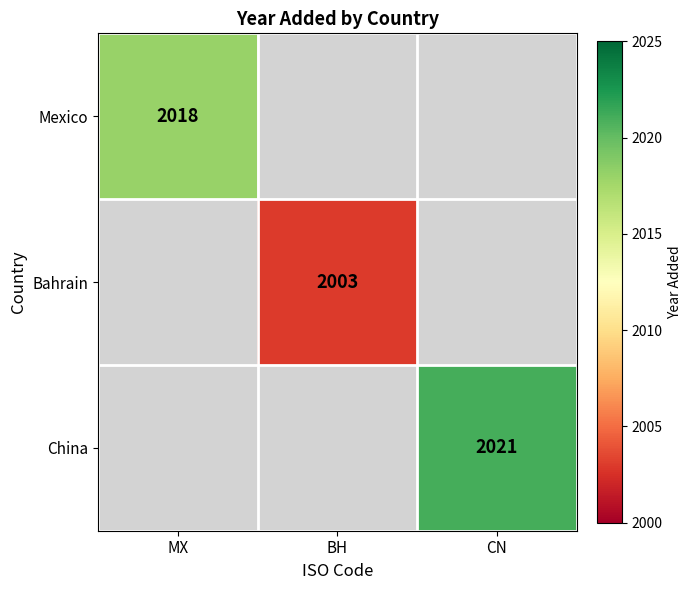

The Bahrain series shows 1364 at BH. True or false?

False